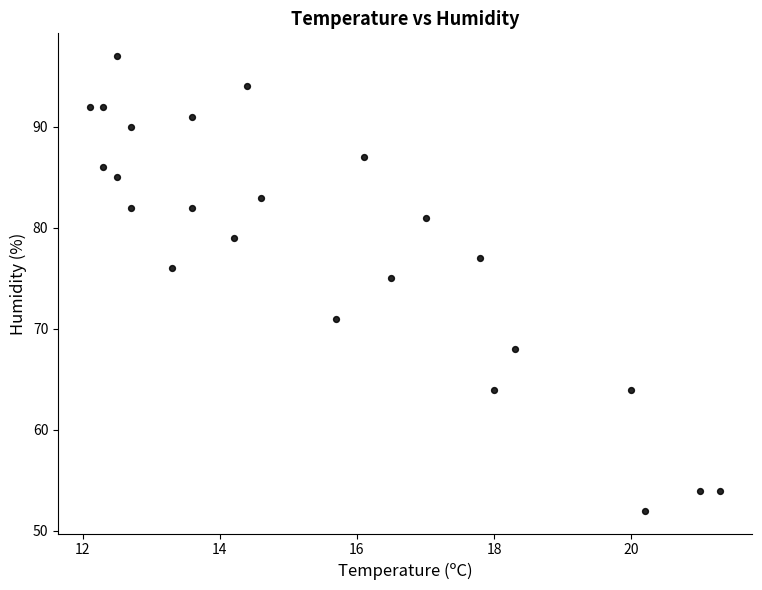

What is the range of Y values (max minus min)?

45